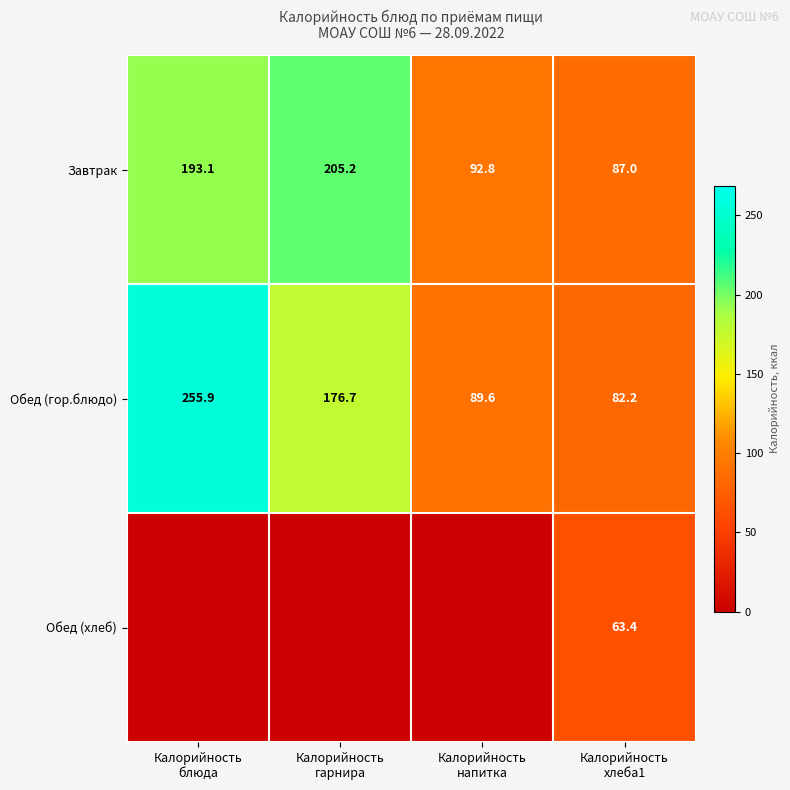

What is the difference between the maximum and second lowest values in the Обед (гор.блюдо) series?

166.3